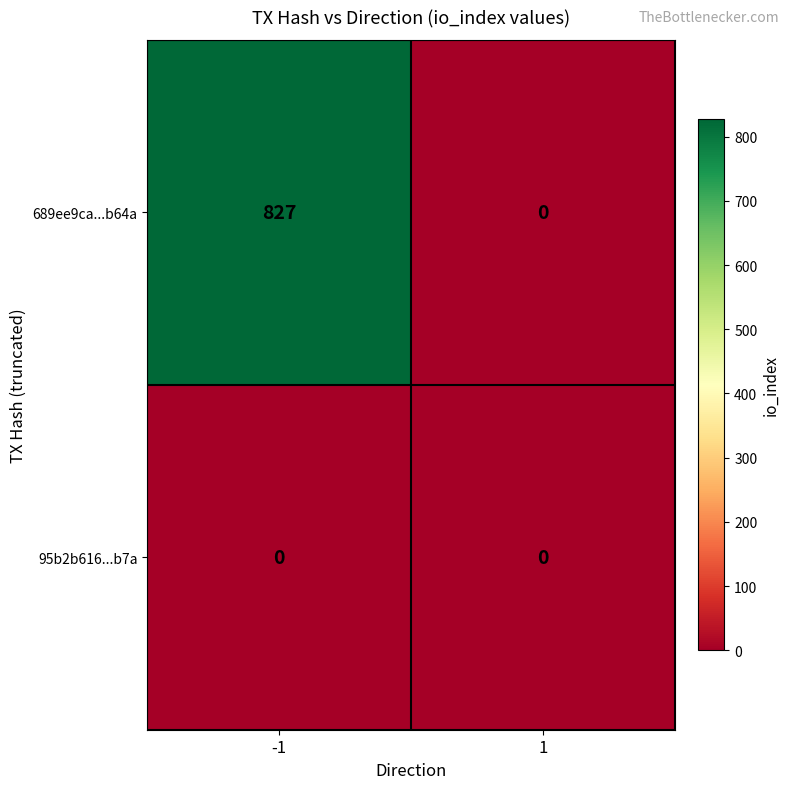

Reading left to right, transcribe all the data shown in this chart.

689ee9ca...b64a: -1=827	1=0
95b2b616...b7a: -1=0	1=0